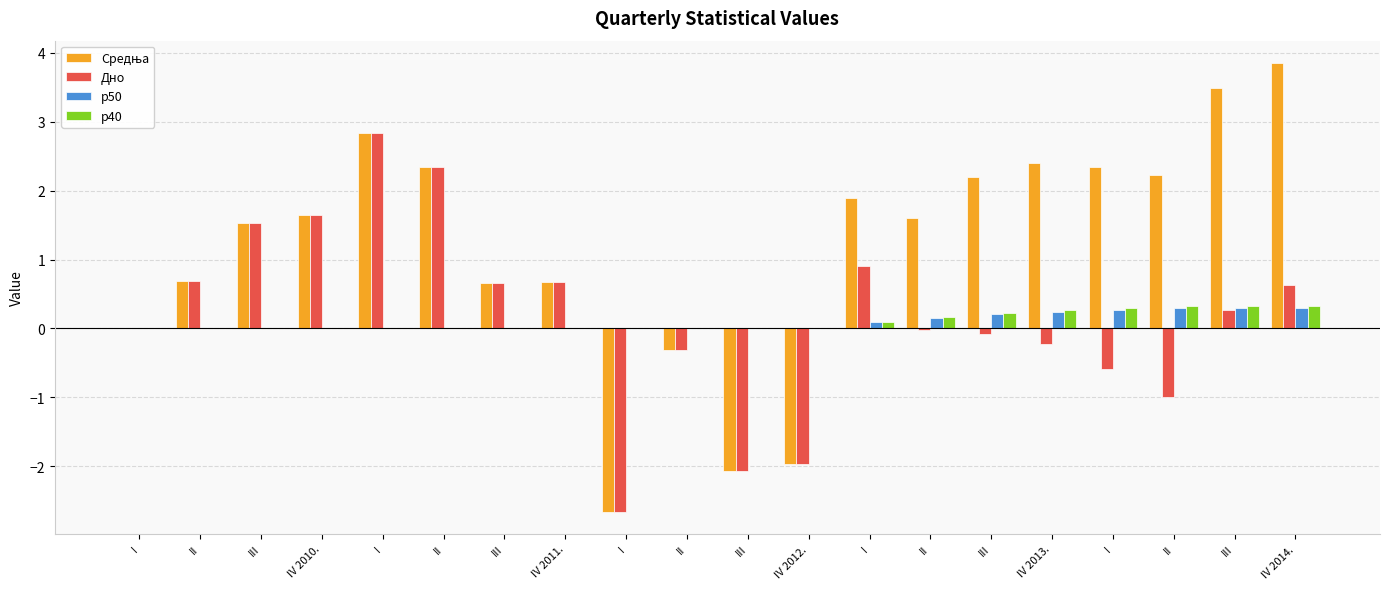

Reading right to left, transcribe all the data shown in this chart.

Средња: IV 2014.=3.9	III=3.5	II=2.2	I=2.3	IV 2013.=2.4	III=2.2	II=1.6	I=1.9	IV 2012.=-2.0	III=-2.1	II=-0.3	I=-2.7	IV 2011.=0.7	III=0.7	II=2.3	I=2.8	IV 2010.=1.6	III=1.5	II=0.7	I=0.0
Дно: IV 2014.=0.6	III=0.3	II=-1.0	I=-0.6	IV 2013.=-0.2	III=-0.1	II=-0.0	I=0.9	IV 2012.=-2.0	III=-2.1	II=-0.3	I=-2.7	IV 2011.=0.7	III=0.7	II=2.3	I=2.8	IV 2010.=1.6	III=1.5	II=0.7	I=0.0
p50: IV 2014.=0.3	III=0.3	II=0.3	I=0.3	IV 2013.=0.2	III=0.2	II=0.1	I=0.1	IV 2012.=0.0	III=0.0	II=0.0	I=0.0	IV 2011.=0.0	III=0.0	II=0.0	I=0.0	IV 2010.=0.0	III=0.0	II=0.0	I=0.0
p40: IV 2014.=0.3	III=0.3	II=0.3	I=0.3	IV 2013.=0.3	III=0.2	II=0.2	I=0.1	IV 2012.=0.0	III=0.0	II=0.0	I=0.0	IV 2011.=0.0	III=0.0	II=0.0	I=0.0	IV 2010.=0.0	III=0.0	II=0.0	I=0.0